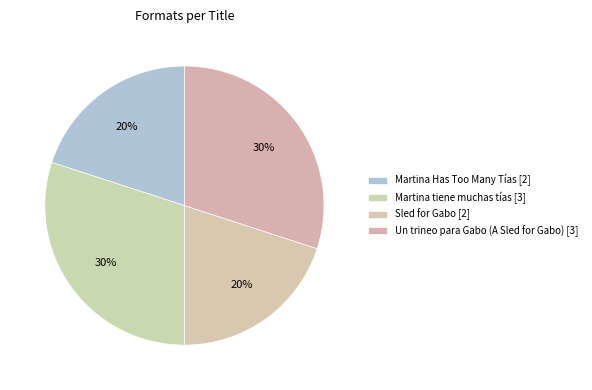

To the nearest percent, what is the difference between the Martina Has Too Many Tías and Martina tiene muchas tías slice percentages?

10%